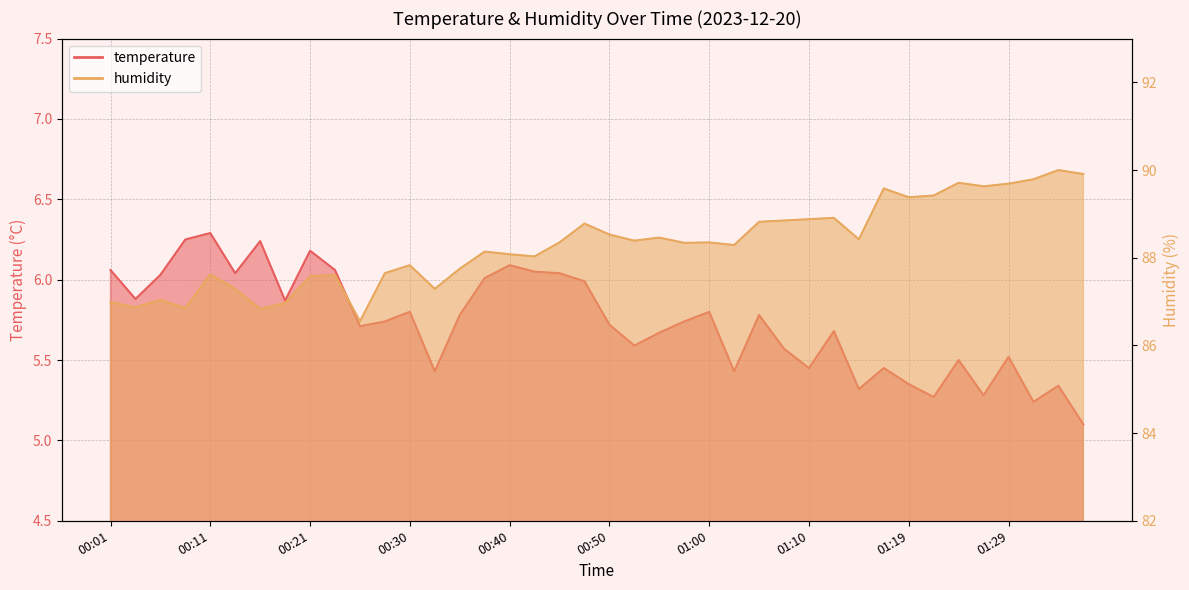

What is the lowest value of the temperature series?

5.1